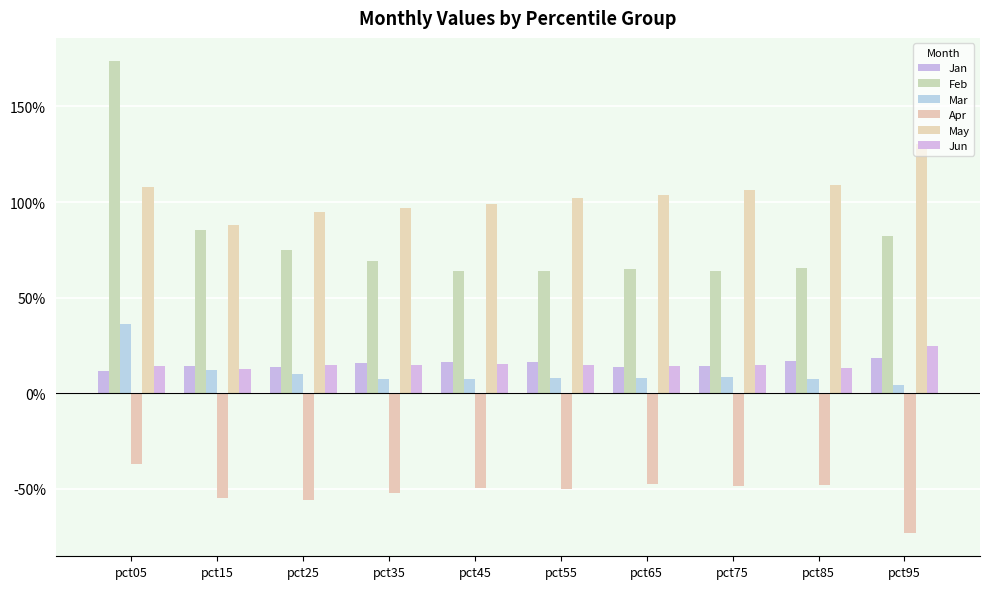

What is the difference between the second highest and second lowest values in the Feb series?

0.2